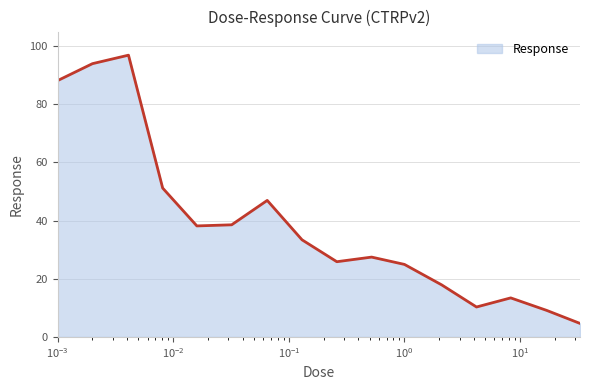

How many lines are shown in the chart?

1